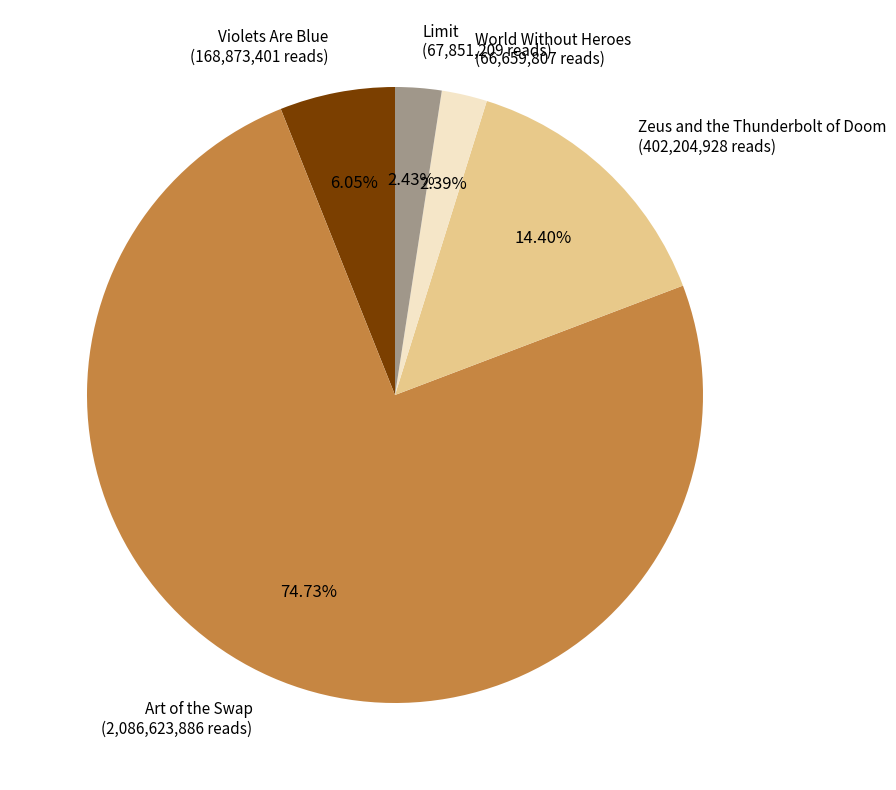

To the nearest percent, what is the average slice percentage?

20%